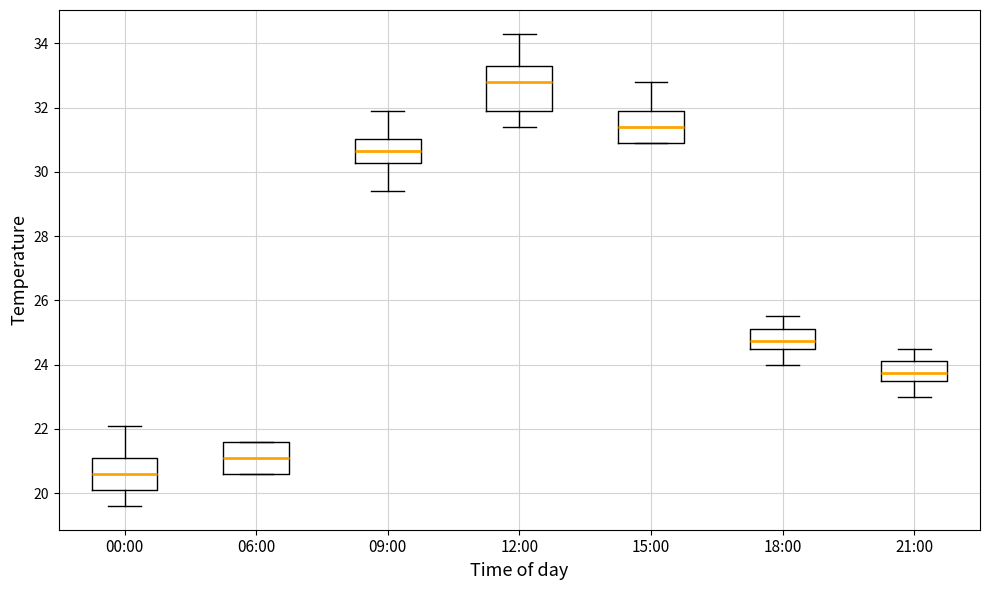

Reading left to right, transcribe this box plot: for each box, give where its median line is, the range the box spans, and where its two whiskers end, as read against the y-axis. The values are not printed on the chart, so give them approximately, as read against the axis.

00:00: median 20.6, box 20.2 to 21.2, whiskers 19.6 to 22.2
06:00: median 21.2, box 20.6 to 21.6, whiskers 20.6 to 21.6
09:00: median 30.6, box 30.2 to 31.0, whiskers 29.4 to 32.0
12:00: median 32.8, box 32.0 to 33.4, whiskers 31.4 to 34.4
15:00: median 31.4, box 31.0 to 32.0, whiskers 31.0 to 32.8
18:00: median 24.8, box 24.6 to 25.2, whiskers 24.0 to 25.6
21:00: median 23.8, box 23.6 to 24.2, whiskers 23.0 to 24.6